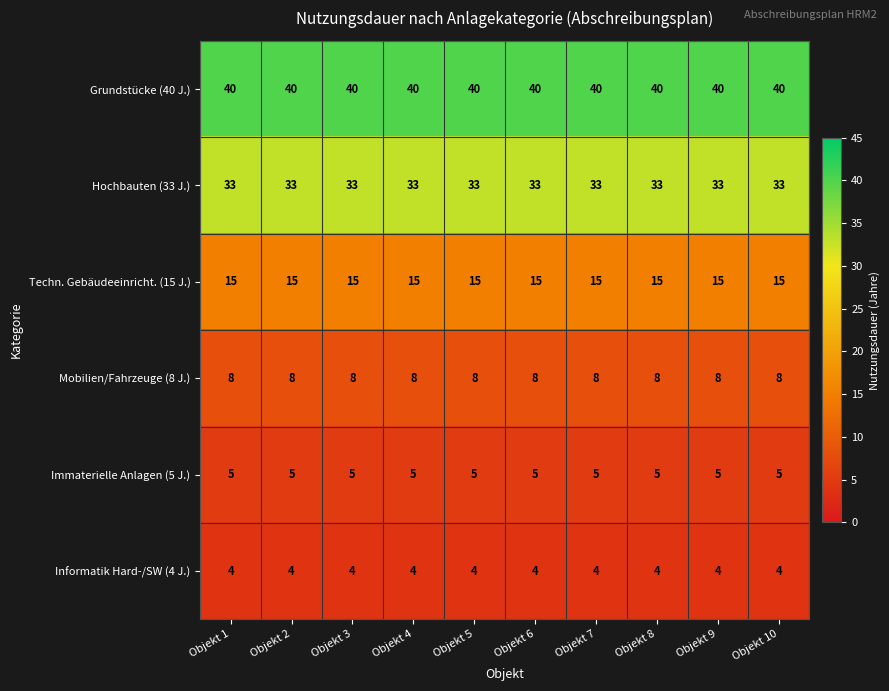

List the series in order of their peak value, lowest first.

Informatik Hard-/SW (4 J.), Immaterielle Anlagen (5 J.), Mobilien/Fahrzeuge (8 J.), Techn. Gebäudeeinricht. (15 J.), Hochbauten (33 J.), Grundstücke (40 J.)